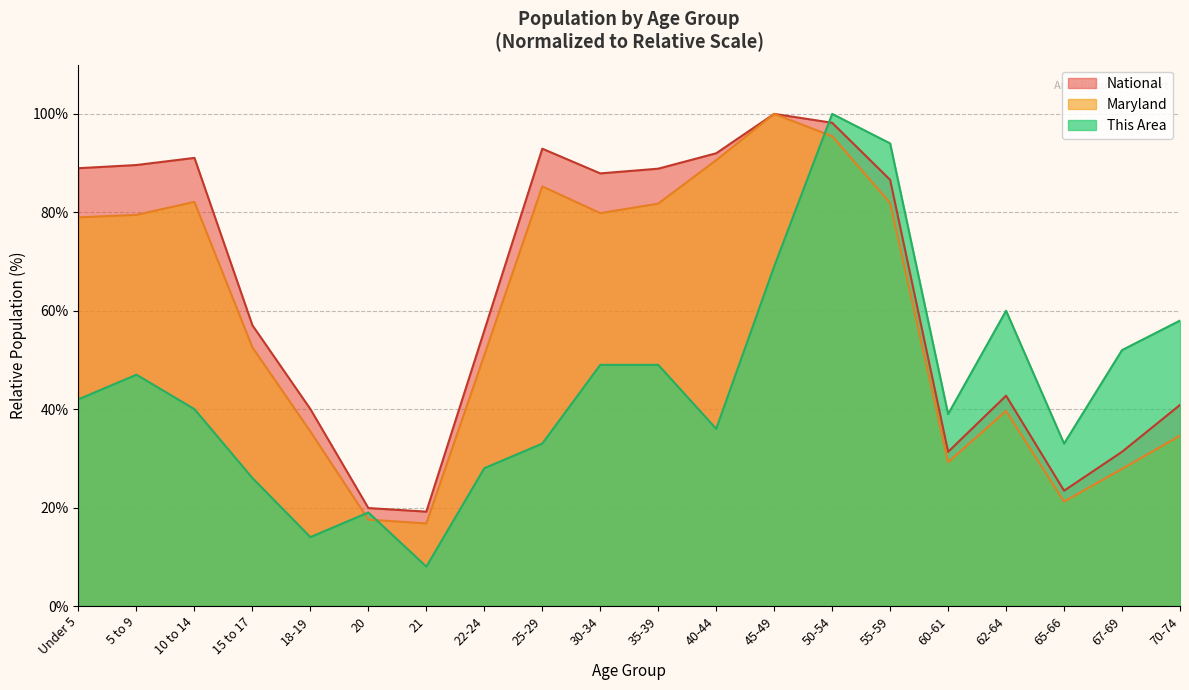

At which category is the sum across all series the highest?

50-54